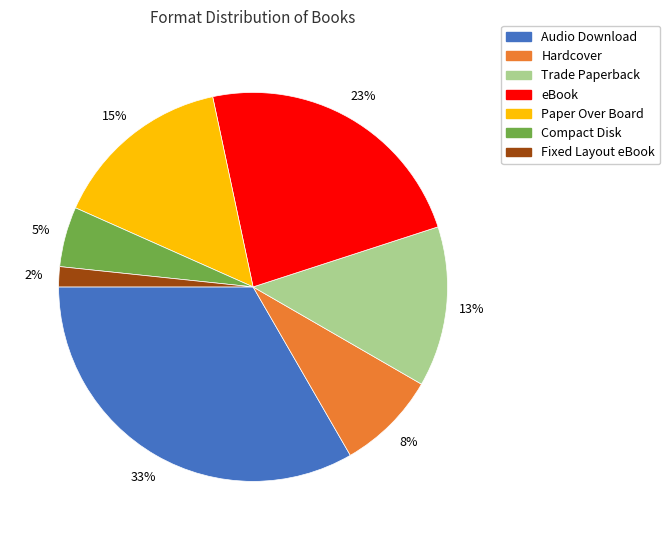

To the nearest percent, what percentage of the pie is Compact Disk?

5%